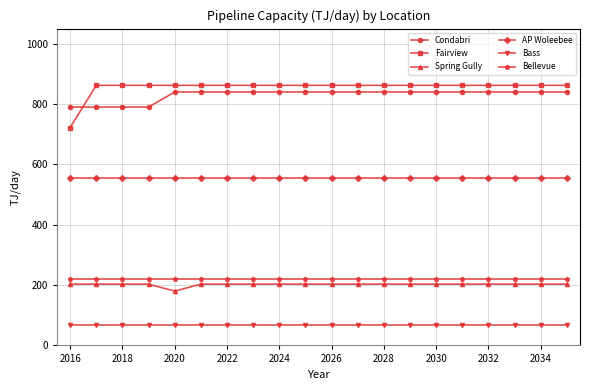

What is the value of the Spring Gully point at the 18th from the left?

203